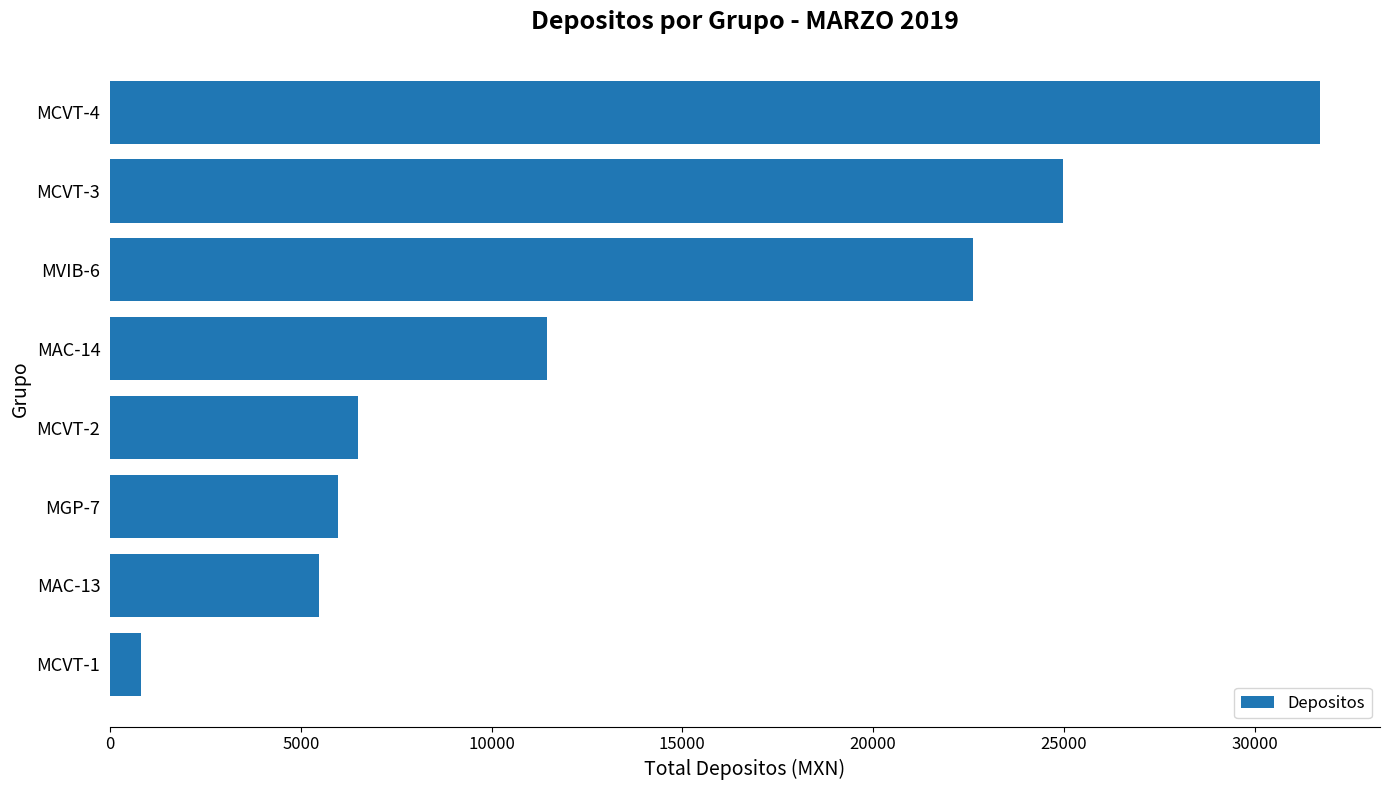

At which label is the value closest to 16260?

MAC-14